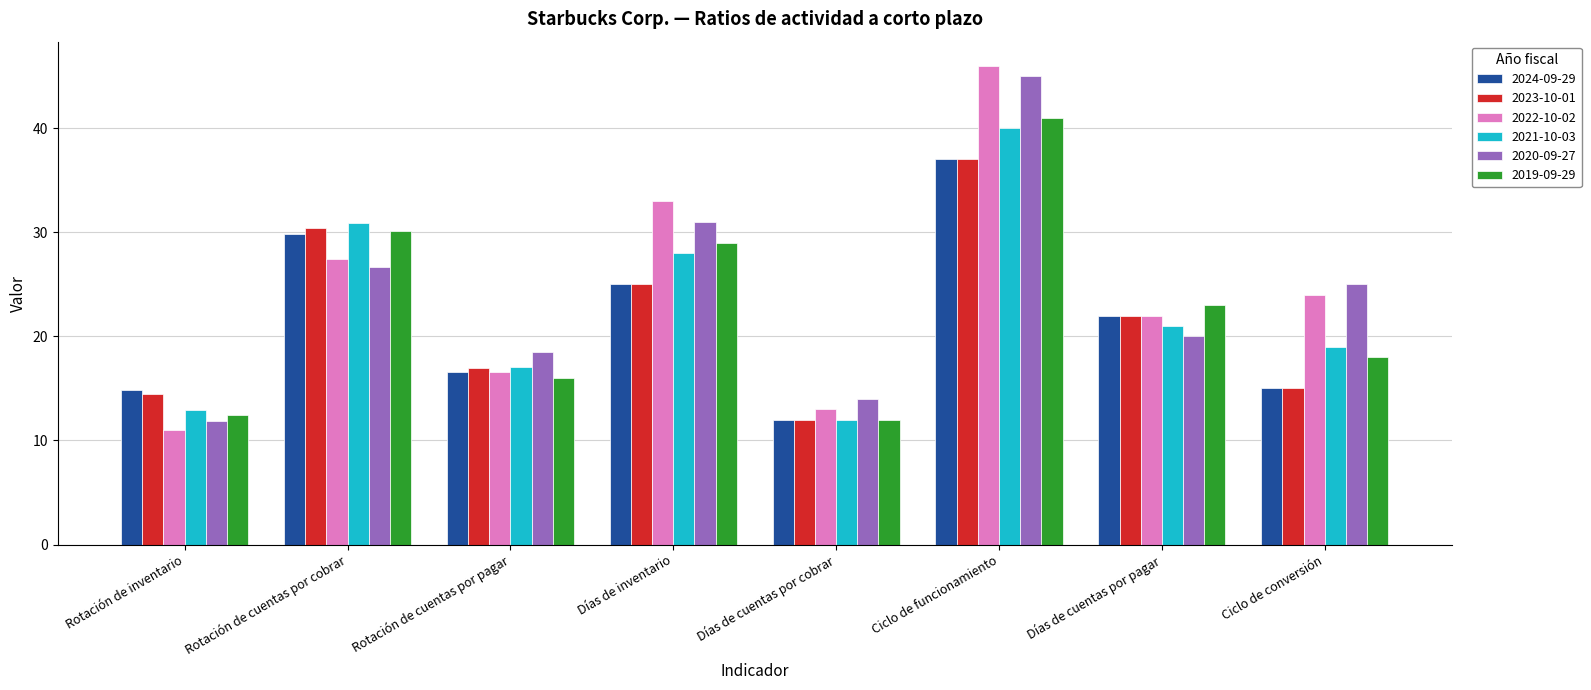

What is the value of the 2022-10-02 bar at the 7th from the left?

22.0